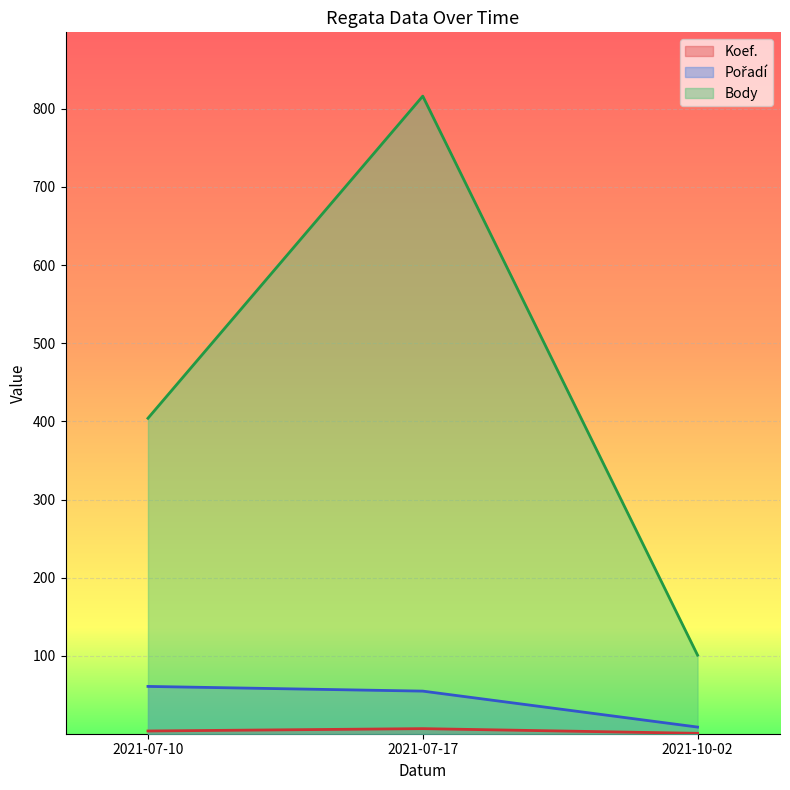

How many values in the Body series are below 404?

1